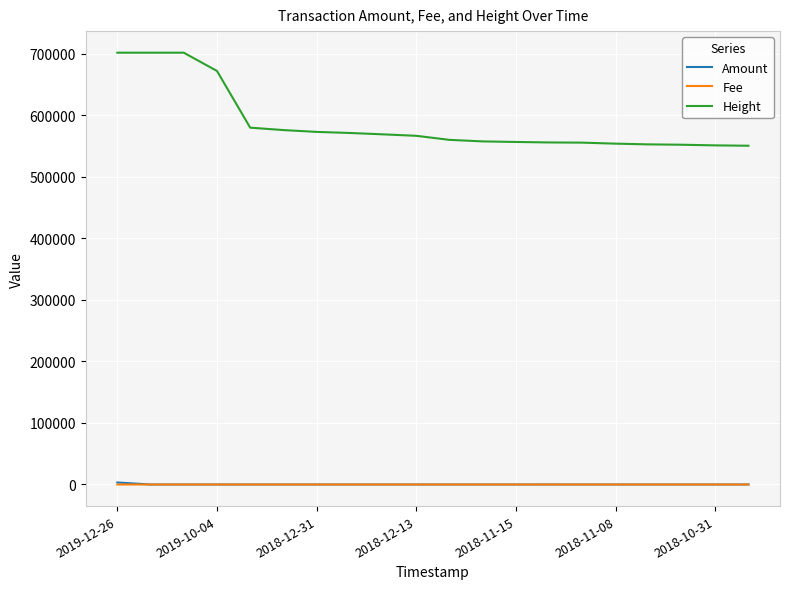

What is the difference between the maximum and second lowest values in the Amount series?

3251.0